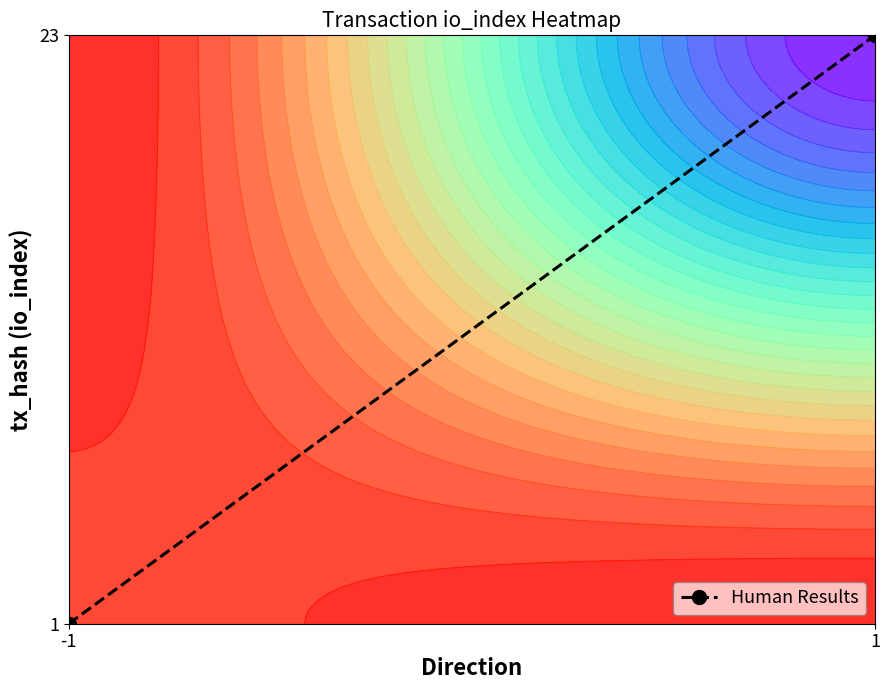

How many data points are less than 1?

1